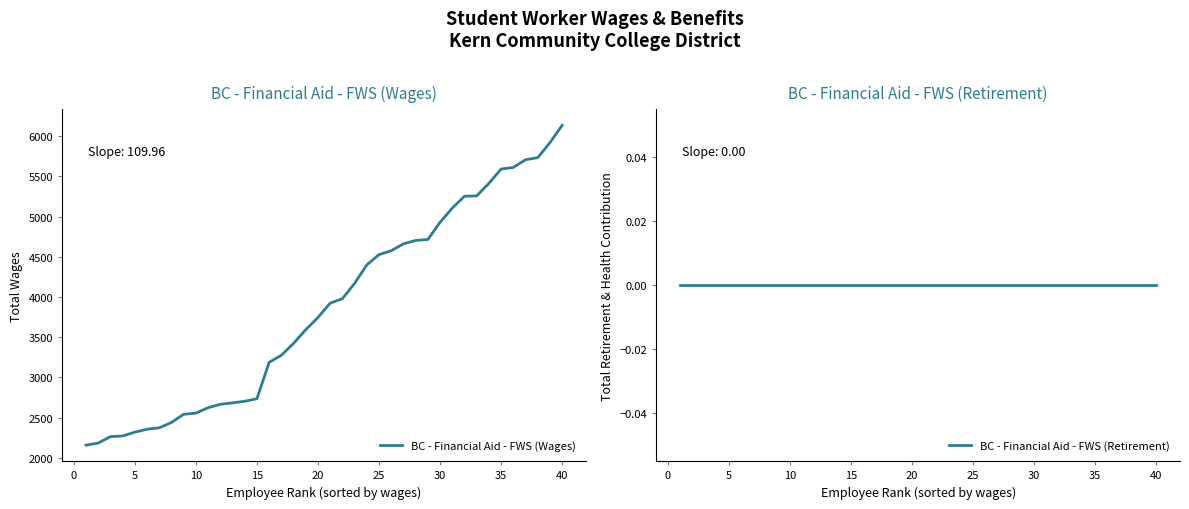

What is the highest value of the BC - Financial Aid - FWS (Wages) series?

6136